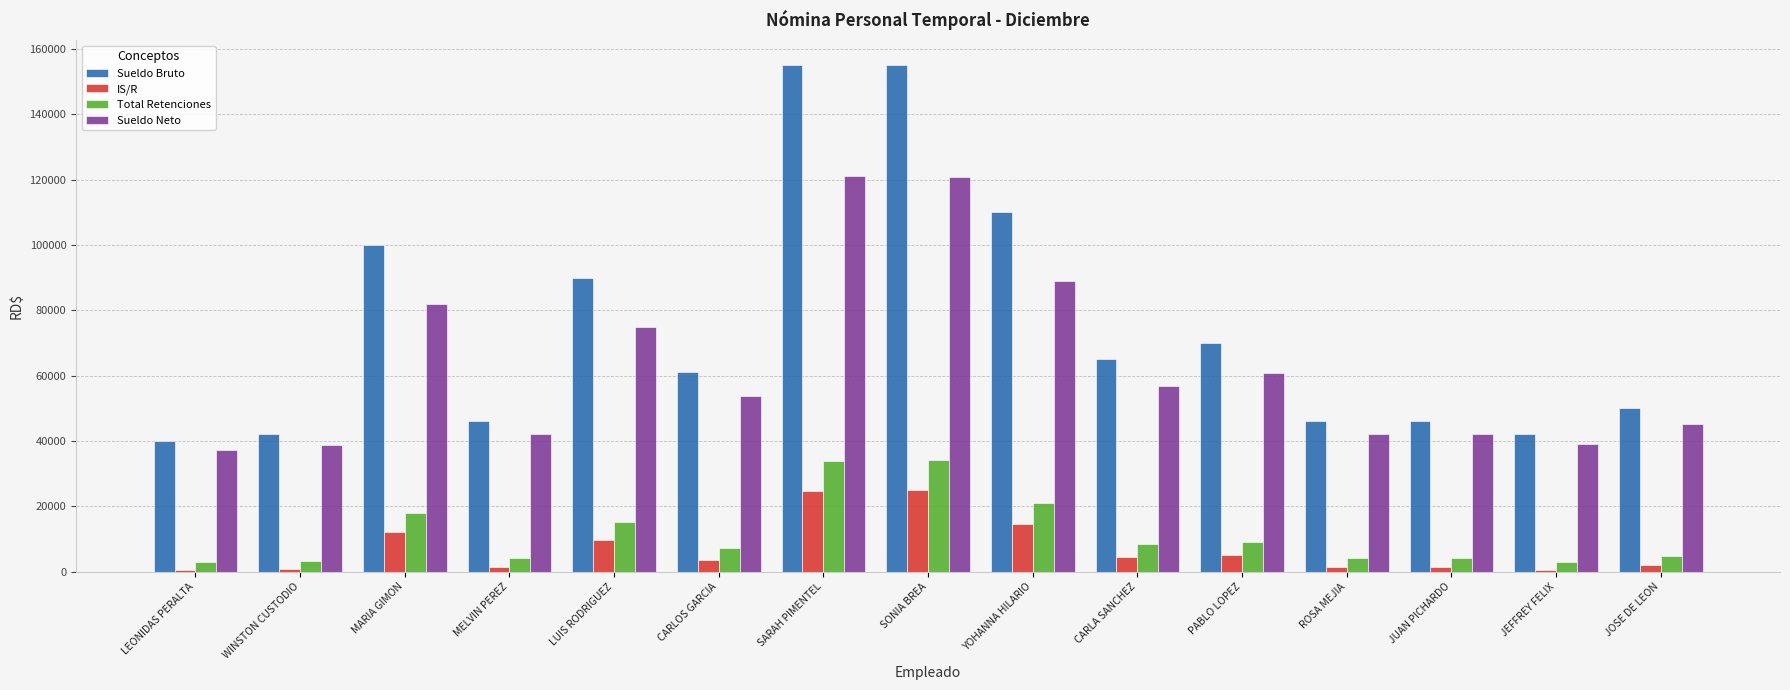

Read the Total Retenciones value at JEFFREY FELIX.

2974.8